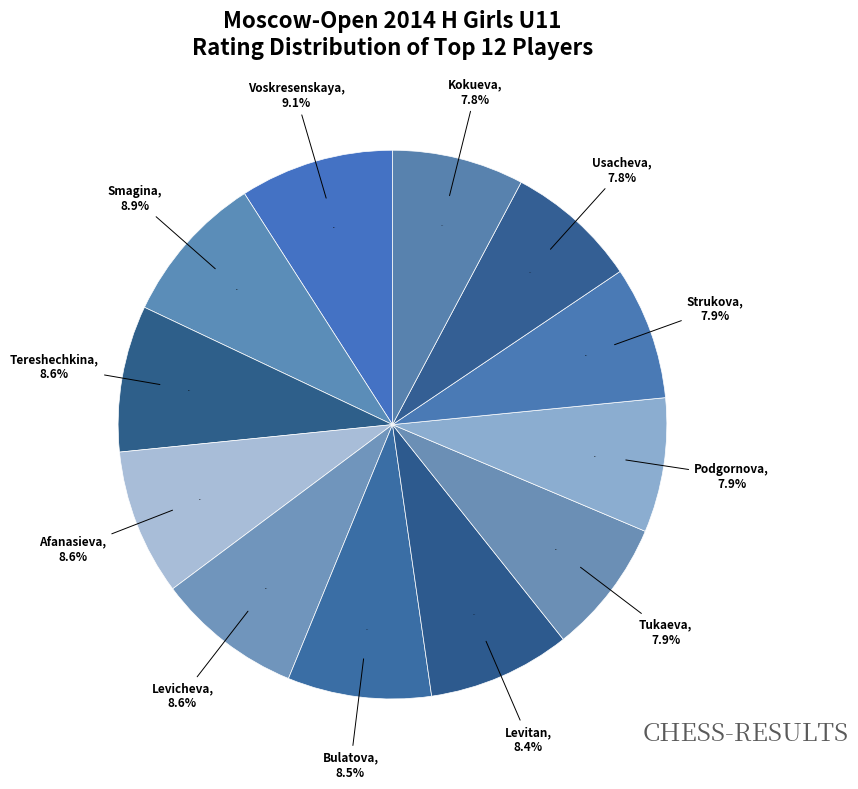

Between Afanasieva Alexandra and Usacheva Glafira, which is larger?

Afanasieva Alexandra